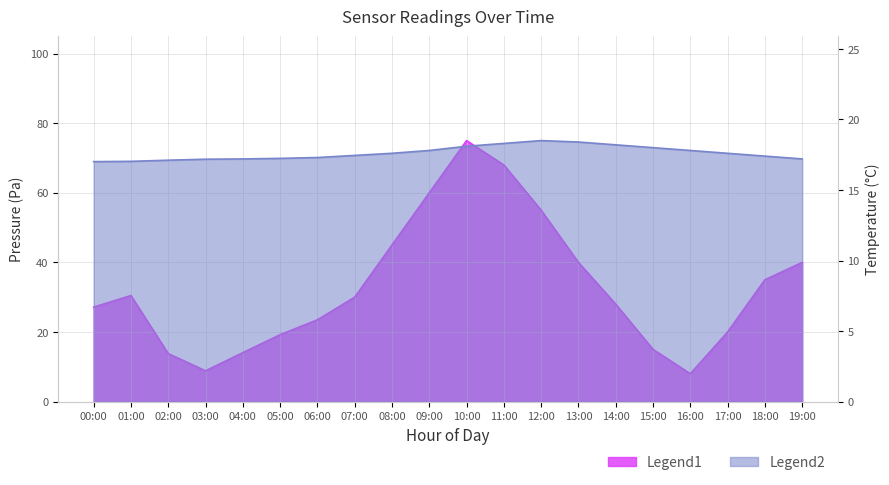

True or false: pressure has more than 0 points higher than both neighbors.

True